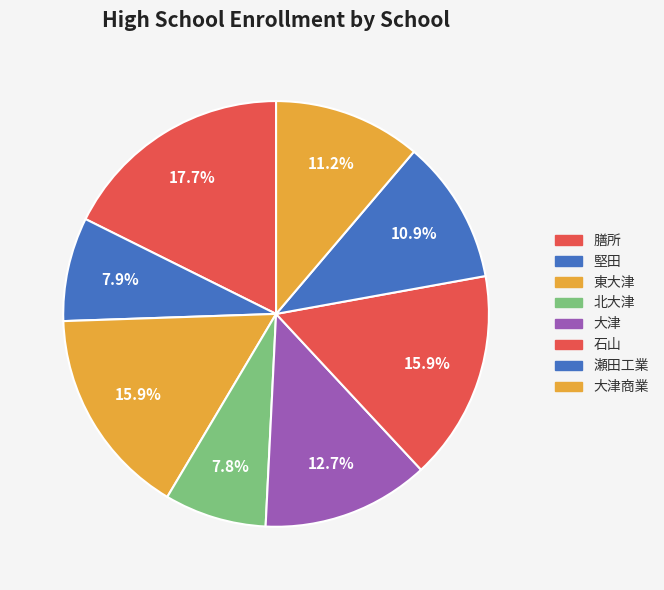

How many slices are in this pie chart?

8